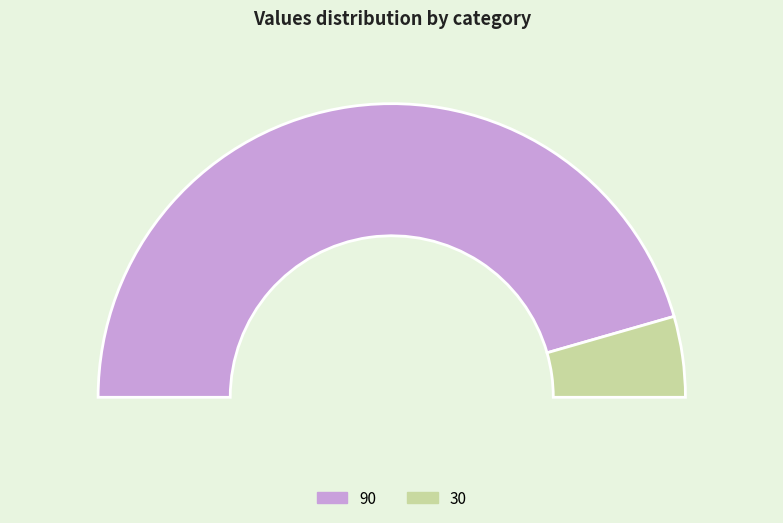

To the nearest percent, what portion does 30 represent?

9%